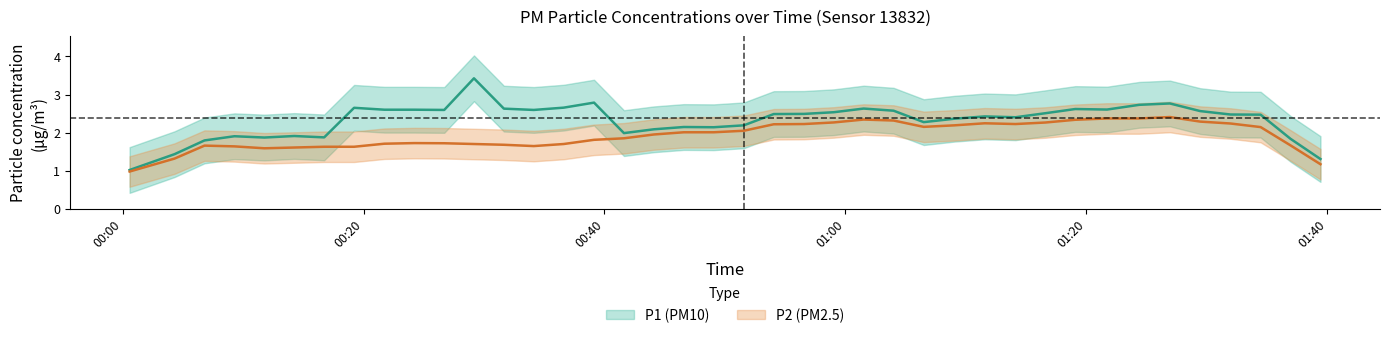

True or false: P1 and P2 cross at least once.

False